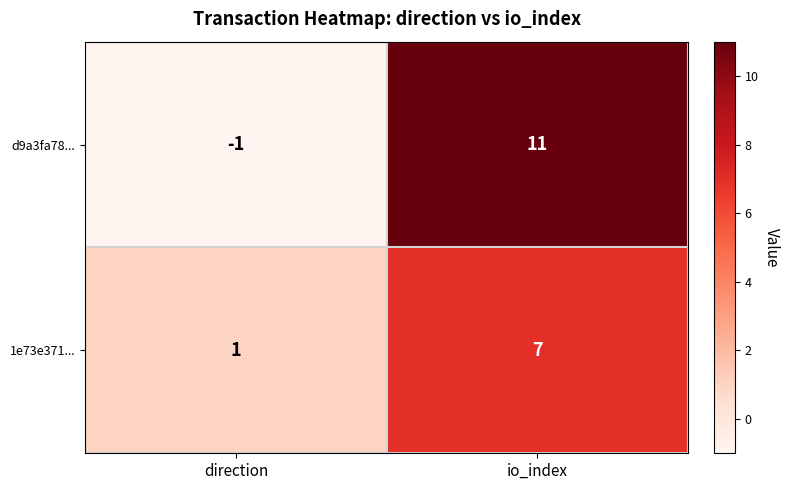

Reading left to right, what are all the values shown in this chart?

d9a3fa78...: -1	11
1e73e371...: 1	7